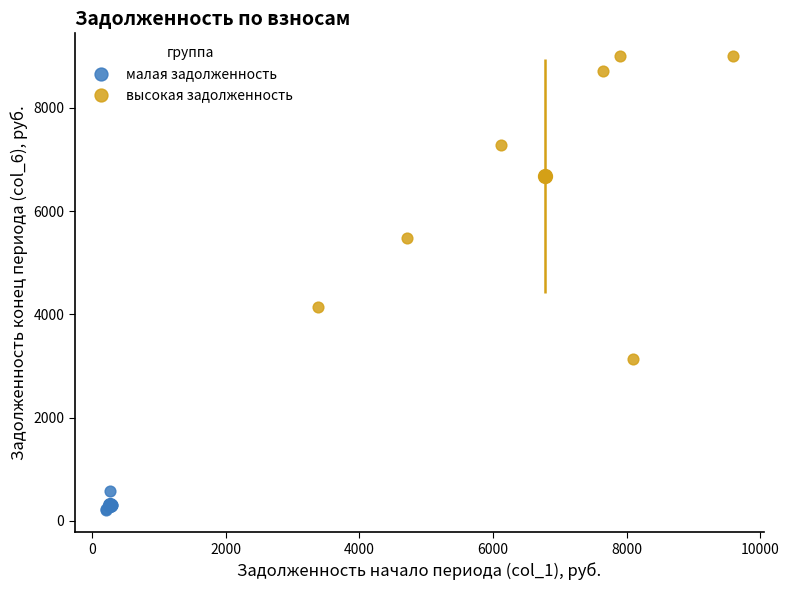

Which series contains the lowest Y value?

малая задолженность